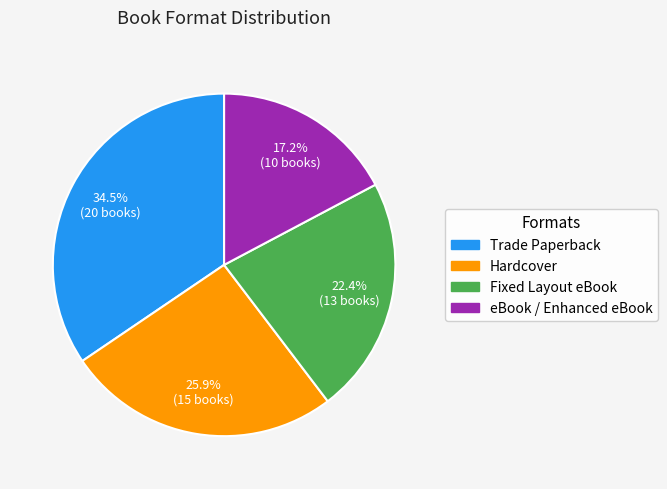

To the nearest percent, what is the difference between the Trade Paperback and Fixed Layout eBook slice percentages?

12%